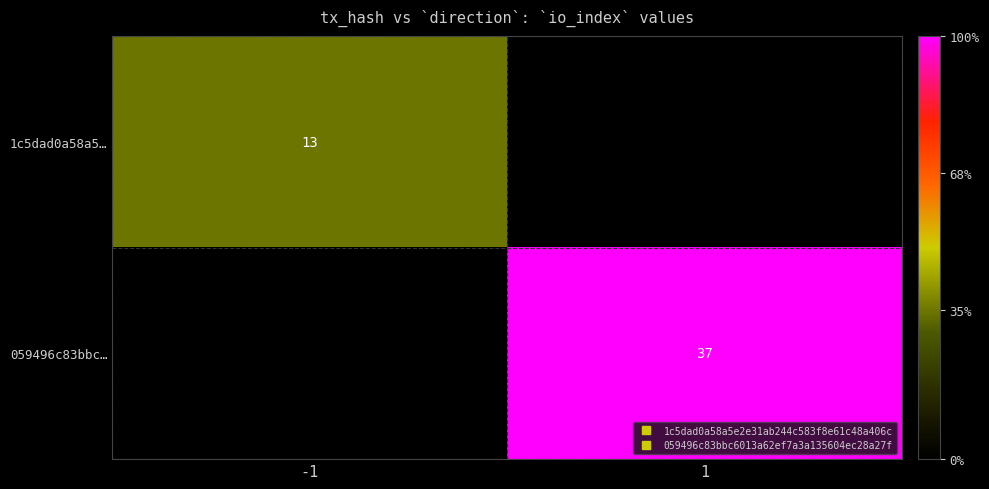

What is the minimum value for 1c5dad0a58a5…?

13.0